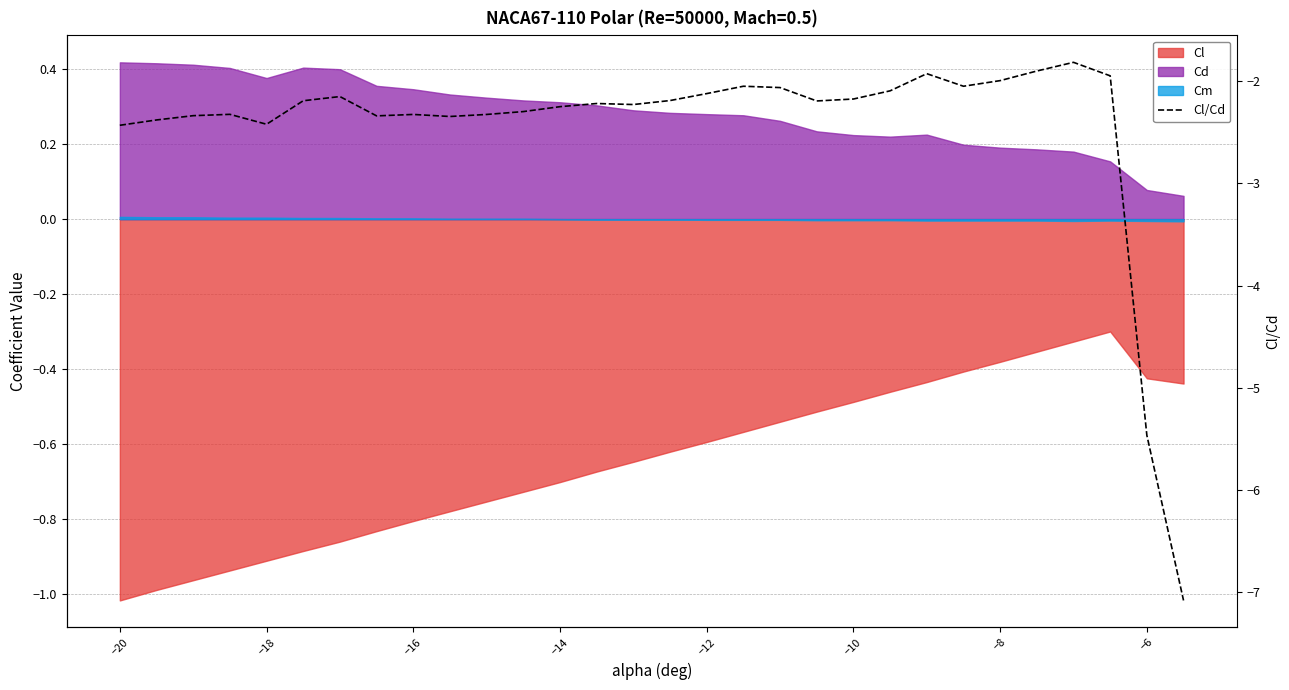

Reading right to left, transcribe all the data shown in this chart.

-7.1	-5.5	-1.9	-1.8	-1.9	-2.0	-2.0	-1.9	-2.1	-2.2	-2.2	-2.1	-2.0	-2.1	-2.2	-2.2	-2.2	-2.2	-2.3	-2.3	-2.3	-2.3	-2.3	-2.2	-2.2	-2.4	-2.3	-2.3	-2.4	-2.4